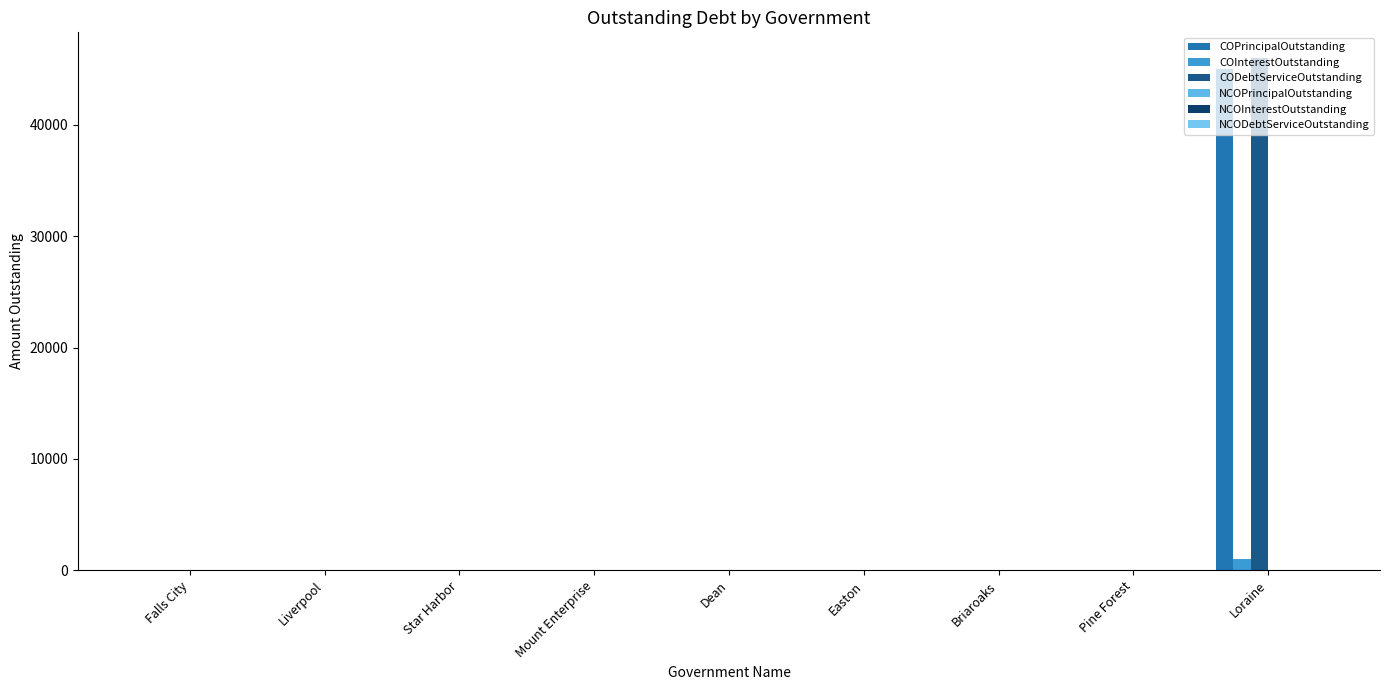

At which category is the sum across all series the highest?

Loraine